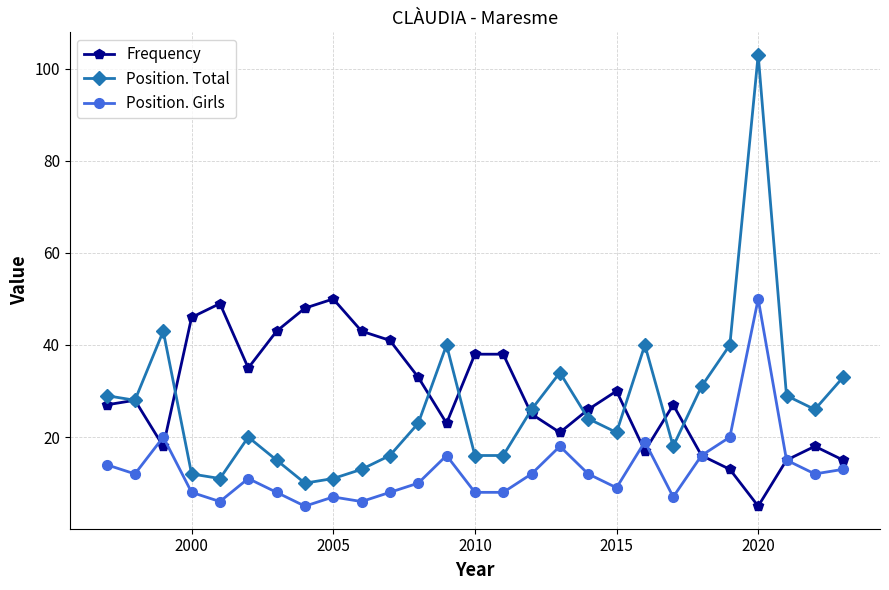

What is the average value of the Position. Total series?

27